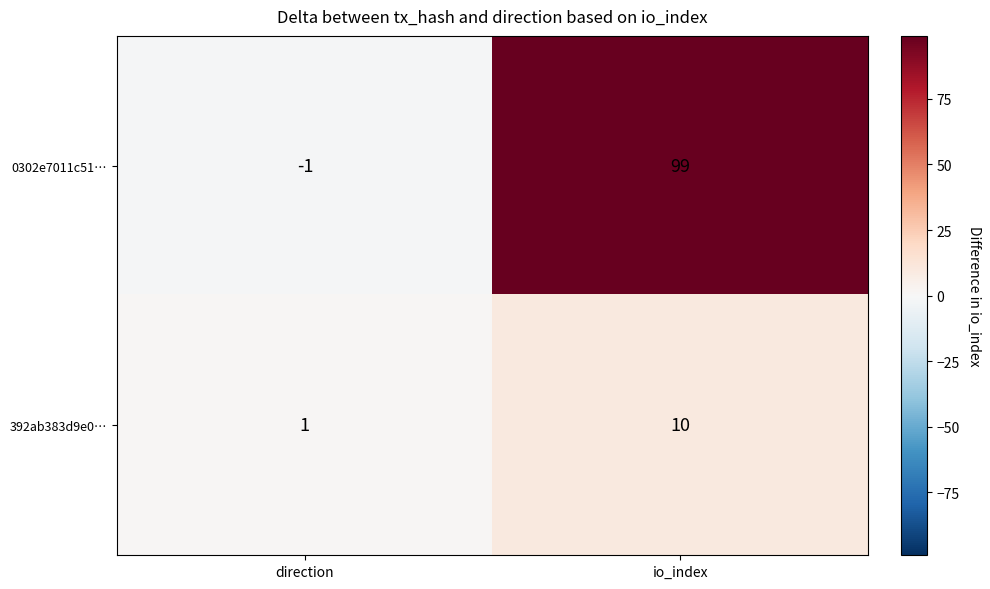

What is the greatest value displayed?

99